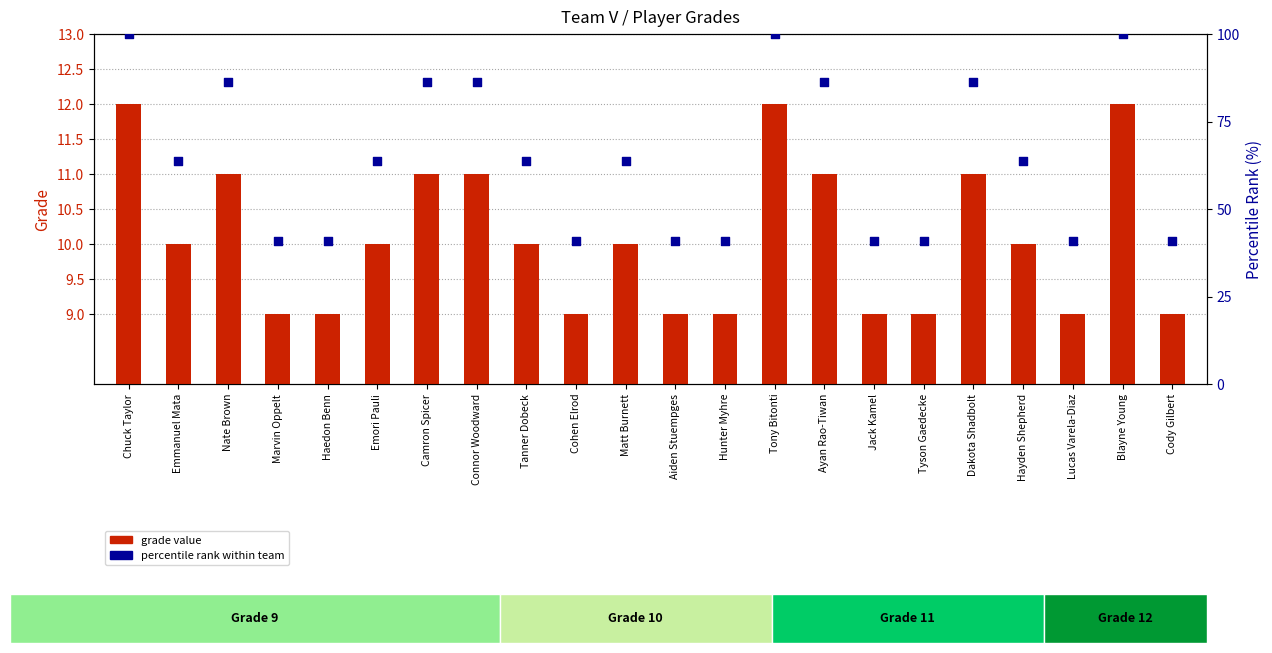

Which series reaches the maximum Y coordinate?

percentile rank within team